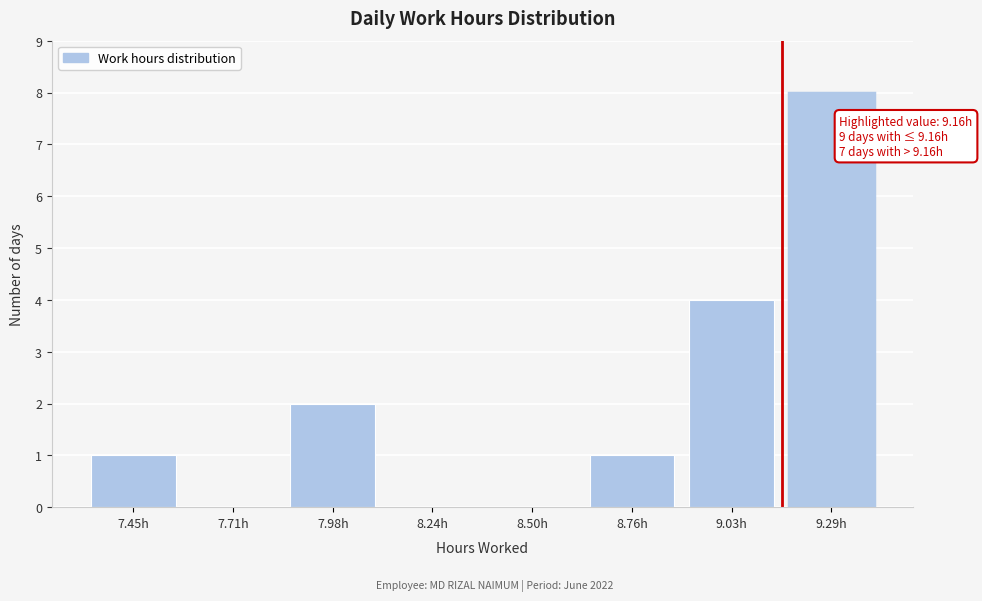

Which range on the x-axis has the tallest bar?

9.15 to 9.40